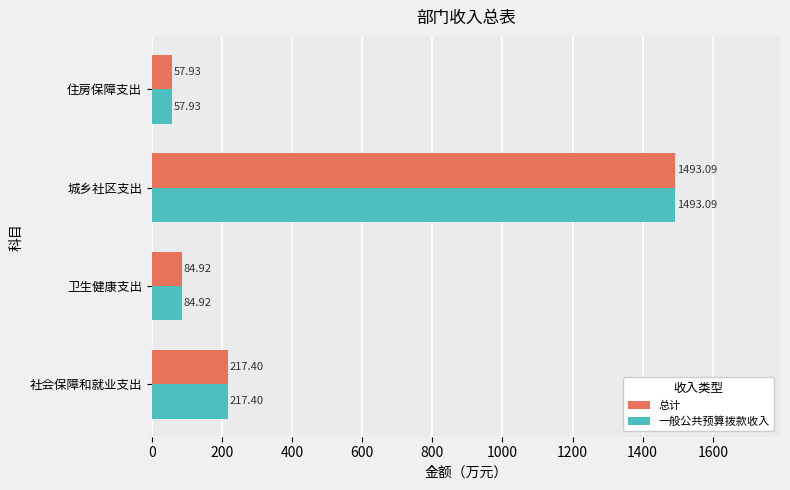

Rank the categories by 总计 value from lowest to highest.

住房保障支出, 卫生健康支出, 社会保障和就业支出, 城乡社区支出